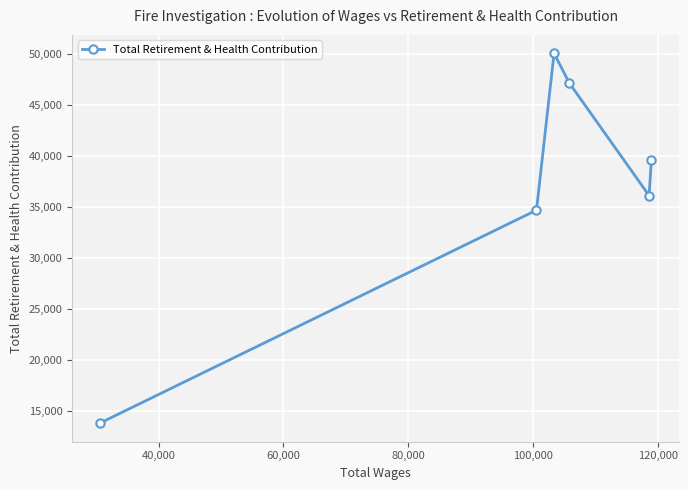

What is the difference between the second highest and second lowest values?

12439